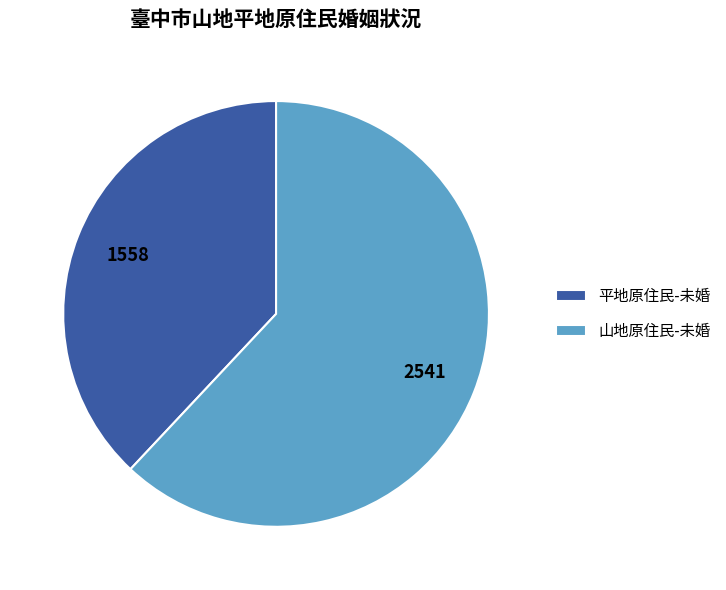

Approximately how many times larger is the value at 平地原住民-未婚 compared to 山地原住民-未婚?

0.6